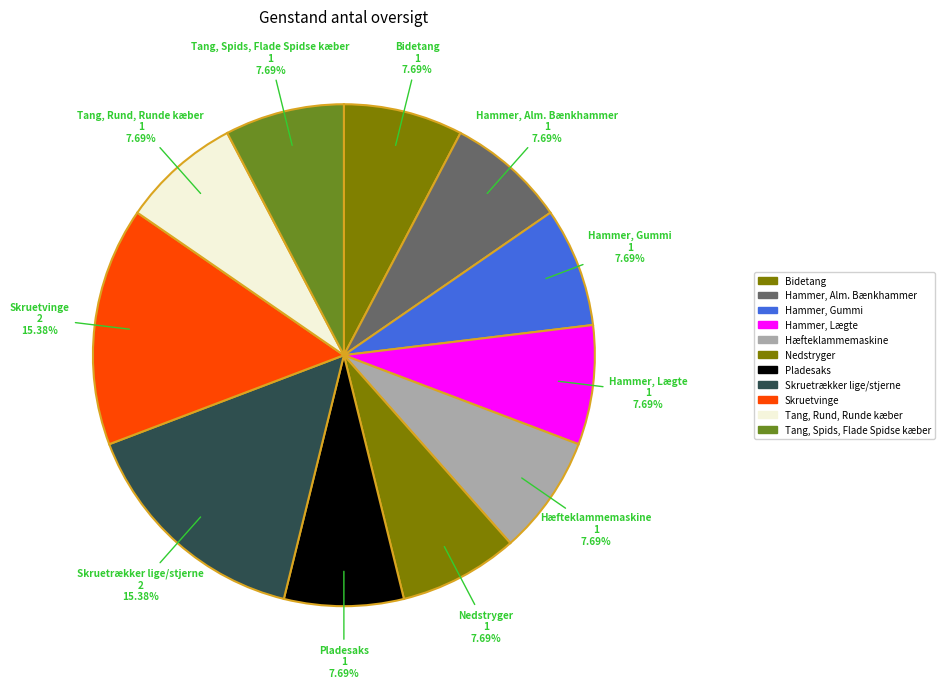

What percentage do Hæfteklammemaskine and Nedstryger together represent?

15.4%